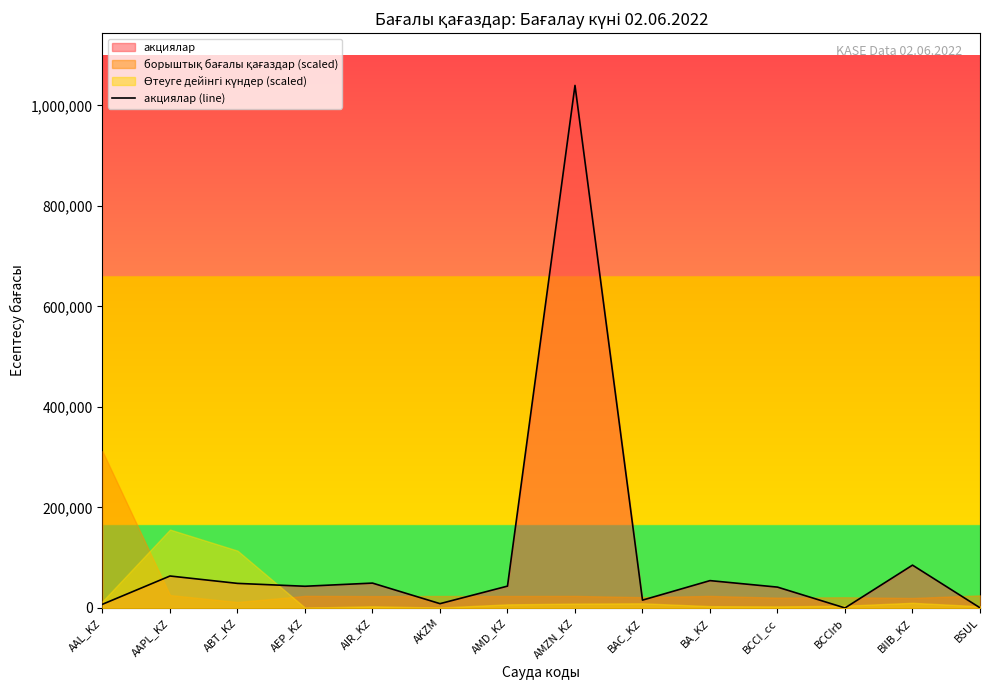

Rank the categories by value from highest to lowest.

AMZN_KZ, BIIB_KZ, AAPL_KZ, BA_KZ, AIR_KZ, ABT_KZ, AMD_KZ, AEP_KZ, BCCI_cc, BAC_KZ, AKZM, AAL_KZ, BSUL, BCCIrb